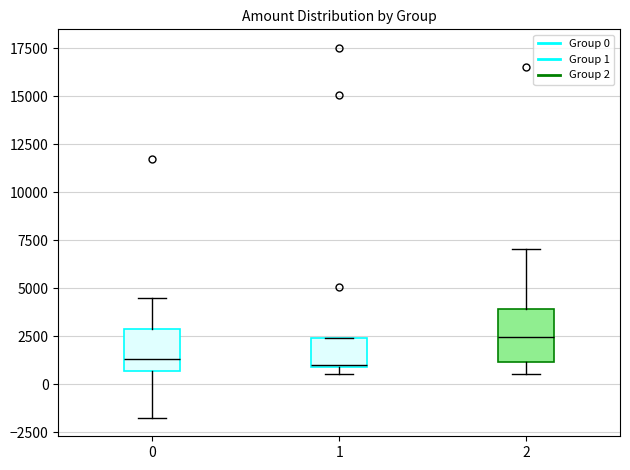

Reading left to right, read every box against the y-axis: the position of its median line, the range the box covers, and the ends of its whiskers. The values are not printed on the chart, so give them approximately, as read against the axis.

0: median 1500, box 500 to 3000, whiskers -1500 to 4500
1: median 1000, box 1000 to 2500, whiskers 500 to 2500
2: median 2500, box 1000 to 4000, whiskers 500 to 7000